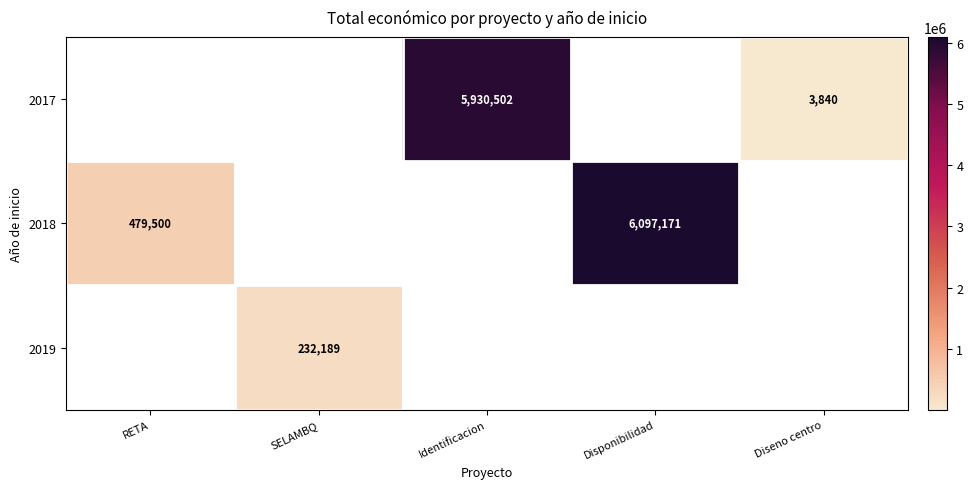

The value of 2018 at Disponibilidad is 8107836. True or false?

False